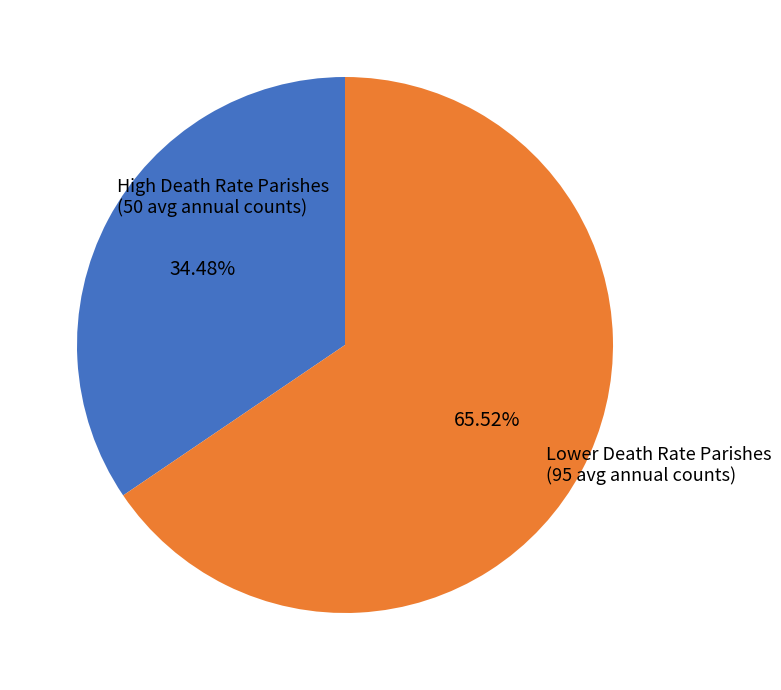

Is there any slice that represents more than half of the pie?

Yes